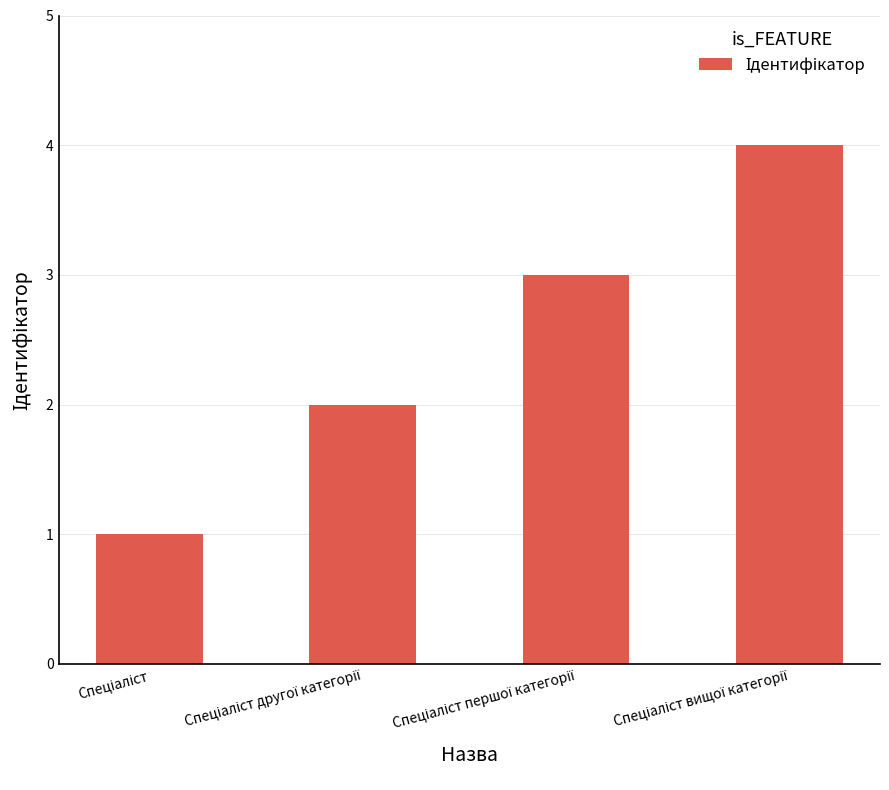

Reading left to right, transcribe all the data shown in this chart.

1	2	3	4